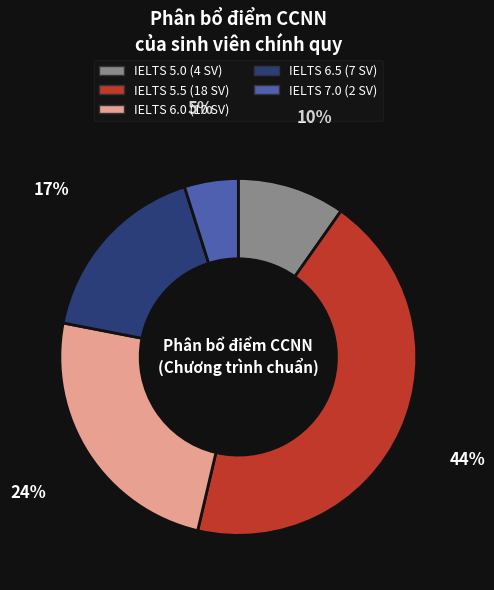

Is there any slice that represents more than half of the pie?

No